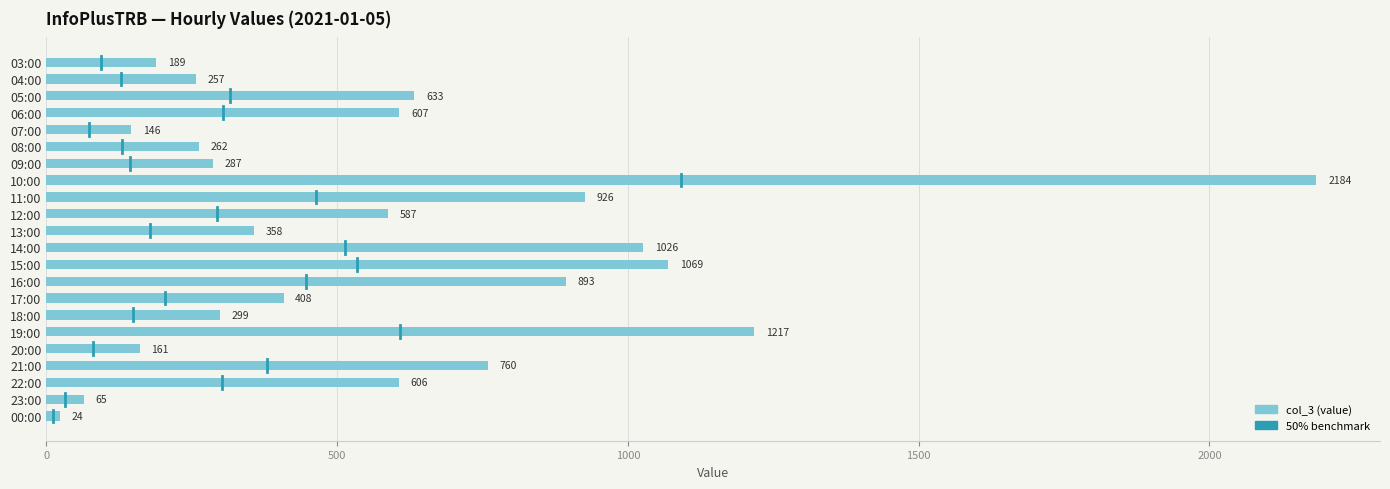

What position from the bottom is 03:00?

22